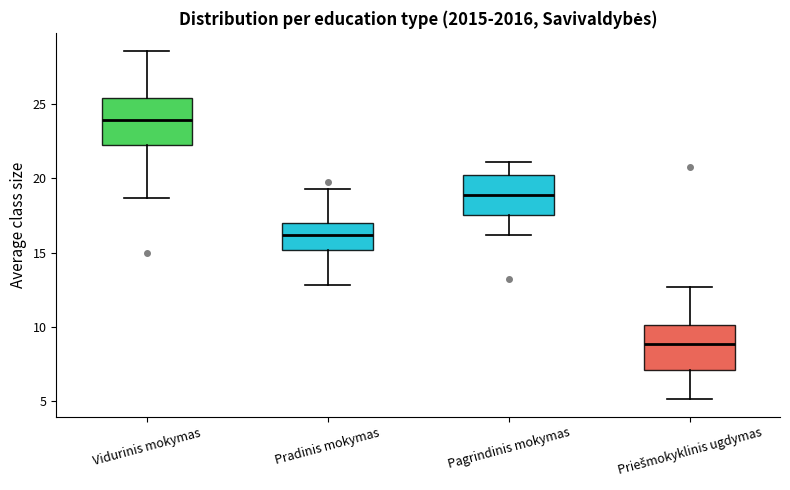

Which box's median line is the highest?

Vidurinis mokymas